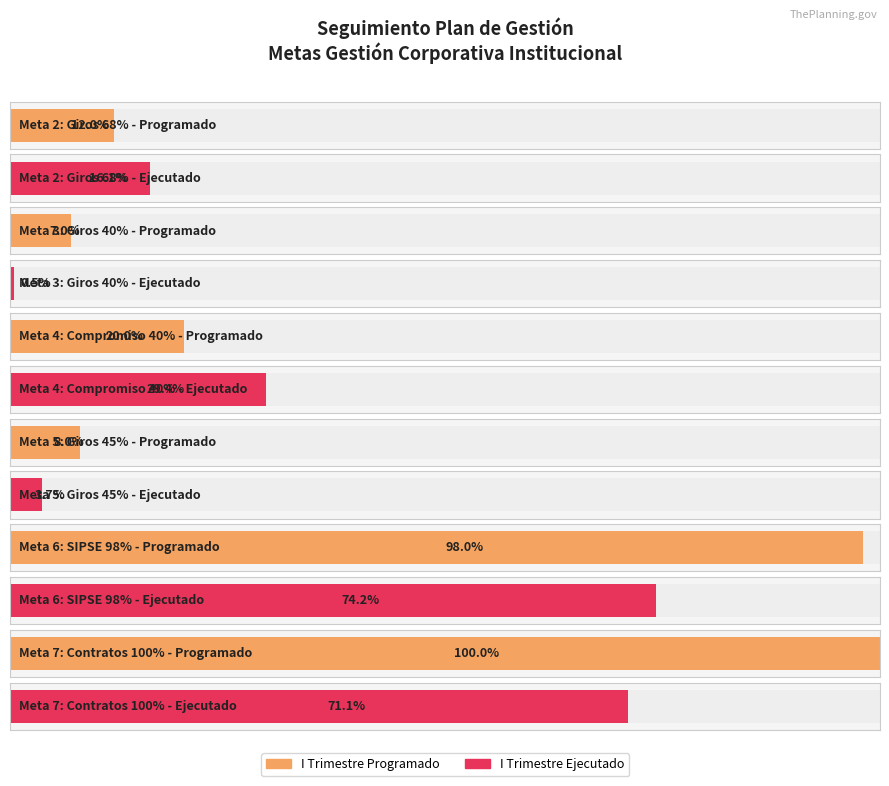

At which label does I Trimestre Programado reach its peak?

Meta 7: Contratos 100%